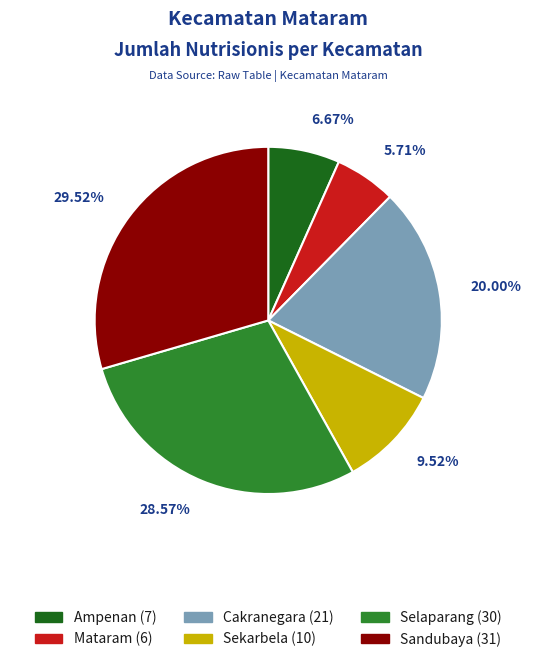

How much of the chart is everything except Selaparang?

71.4%